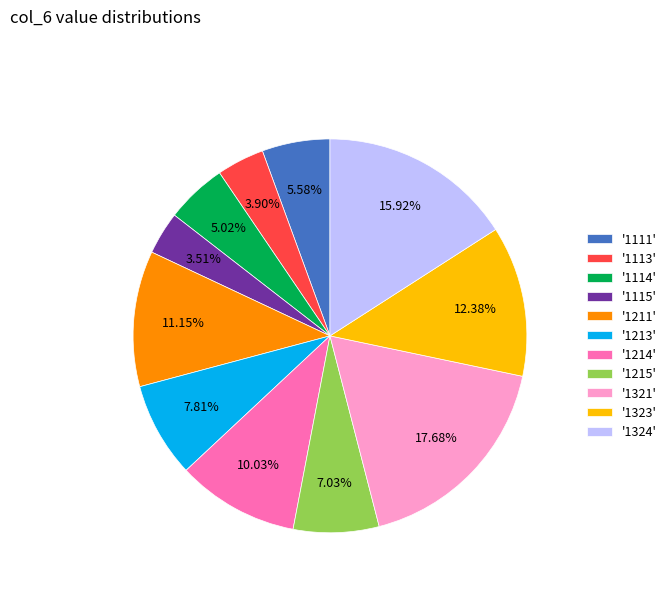

Approximately how many times larger is the value at '1324' compared to '1213'?

2.0